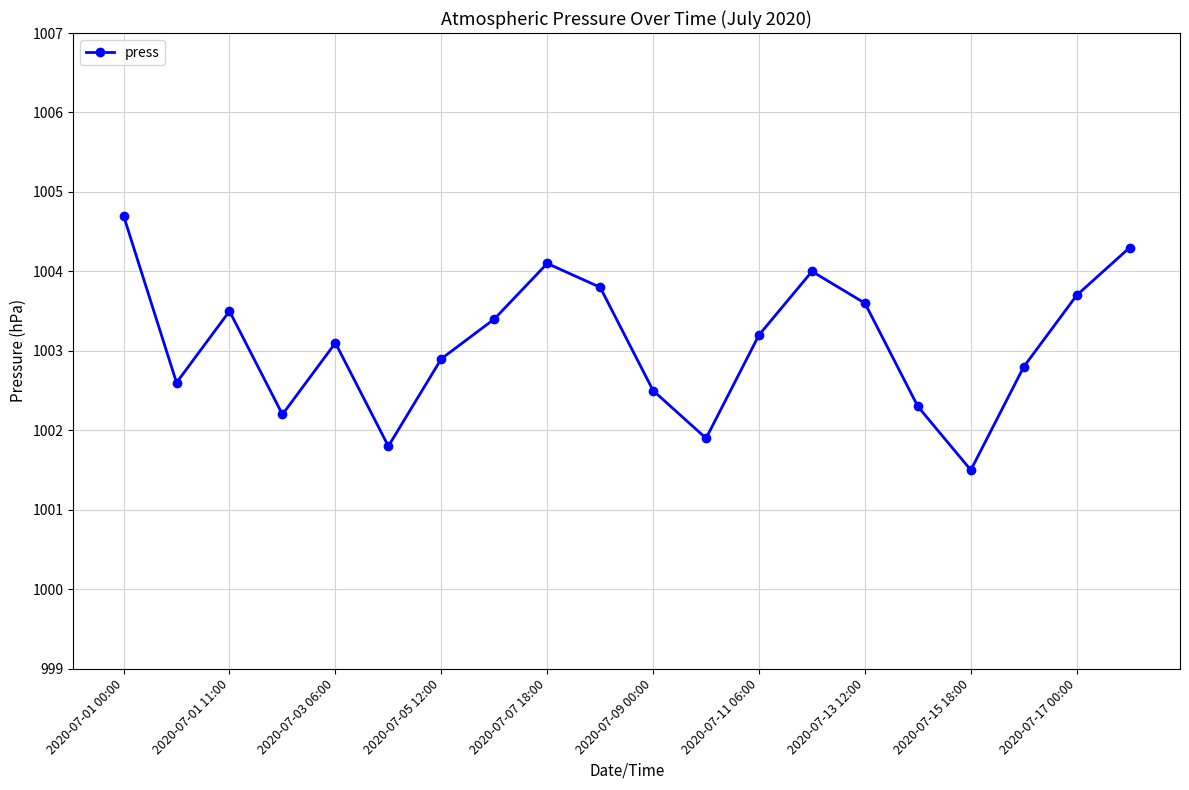

Does the chart display data point markers on the line(s)?

Yes